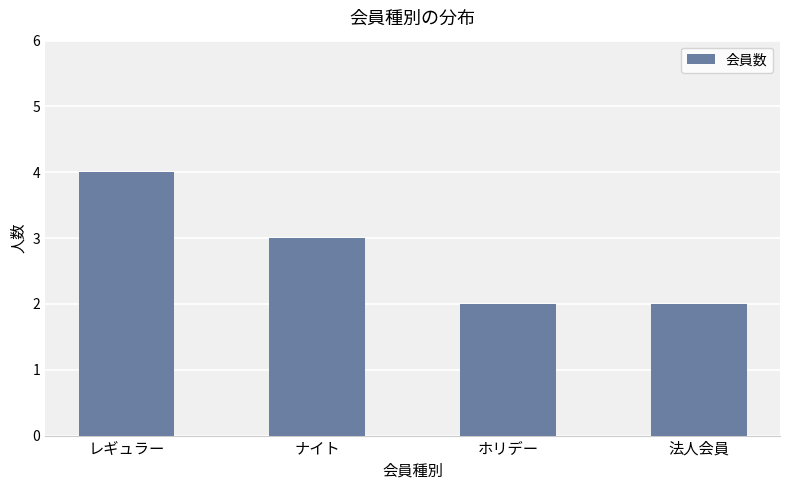

The chart shows a value of 3 at ホリデー. True or false?

False